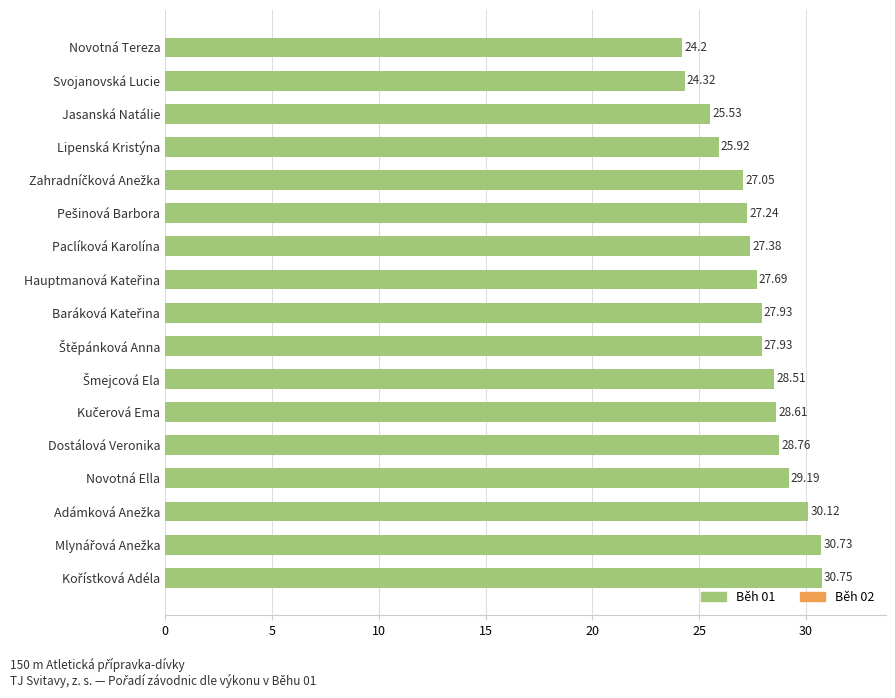

What is the difference between the second highest and second lowest values?

6.4